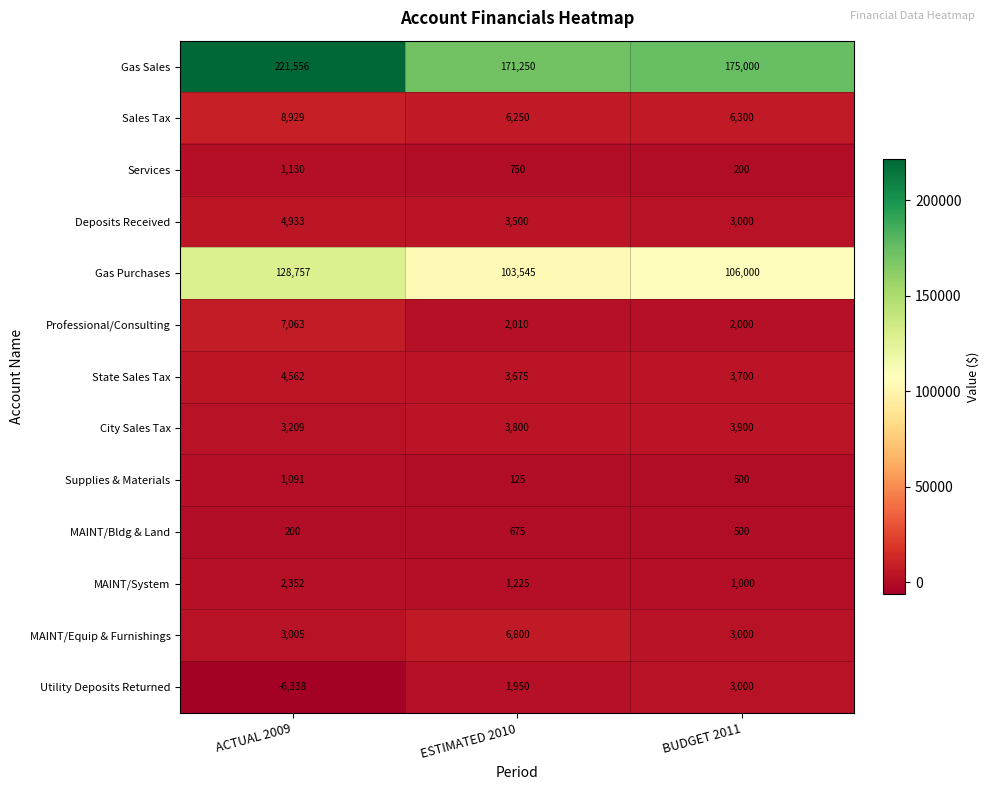

Which series changed the most between ESTIMATED 2010 and BUDGET 2011?

MAINT/Equip & Furnishings